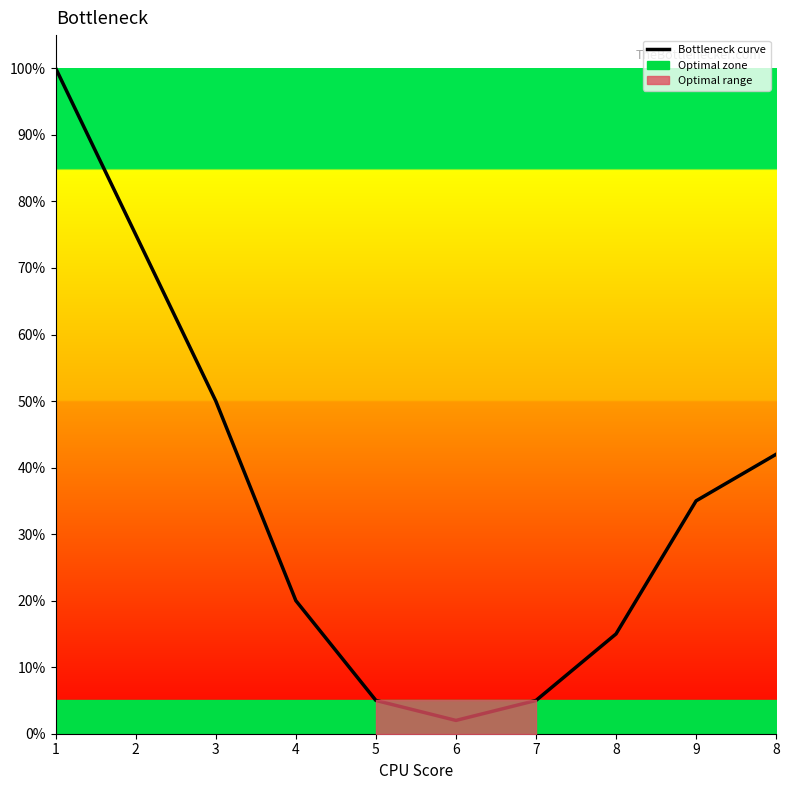

True or false: the data shows 2.0 at 4.

True